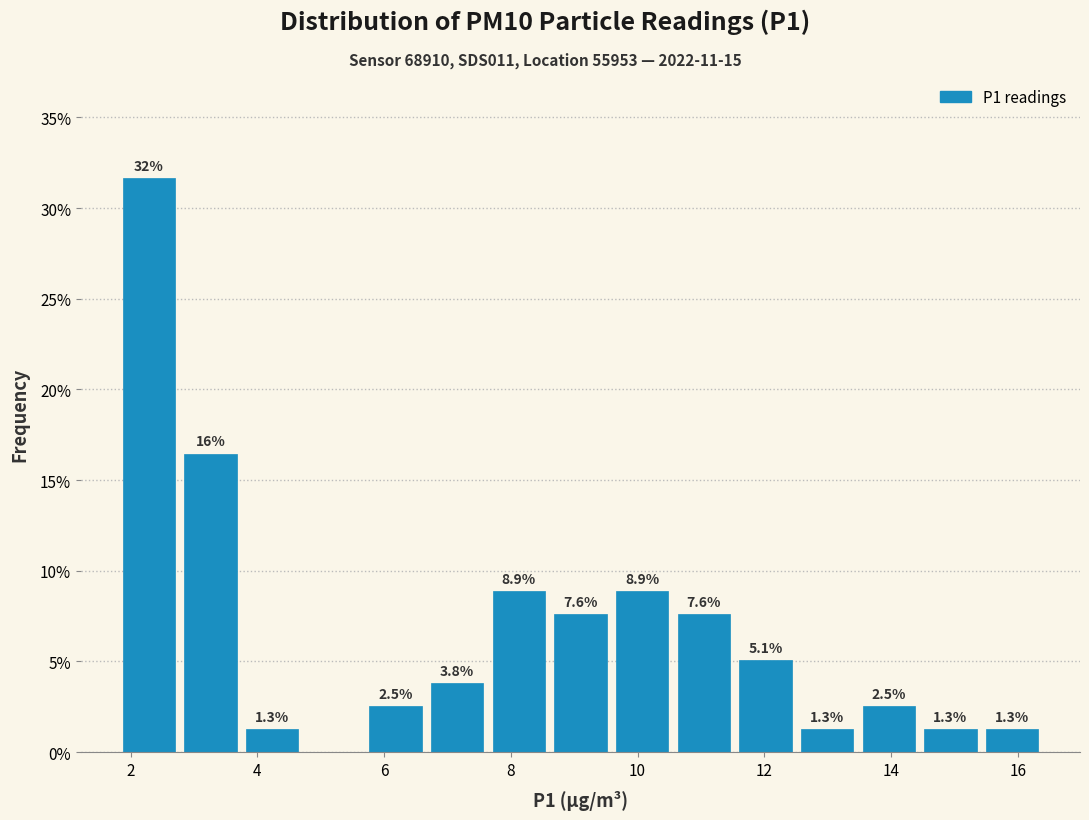

Over which range of the x-axis is the bar tallest?

1.8 to 2.8